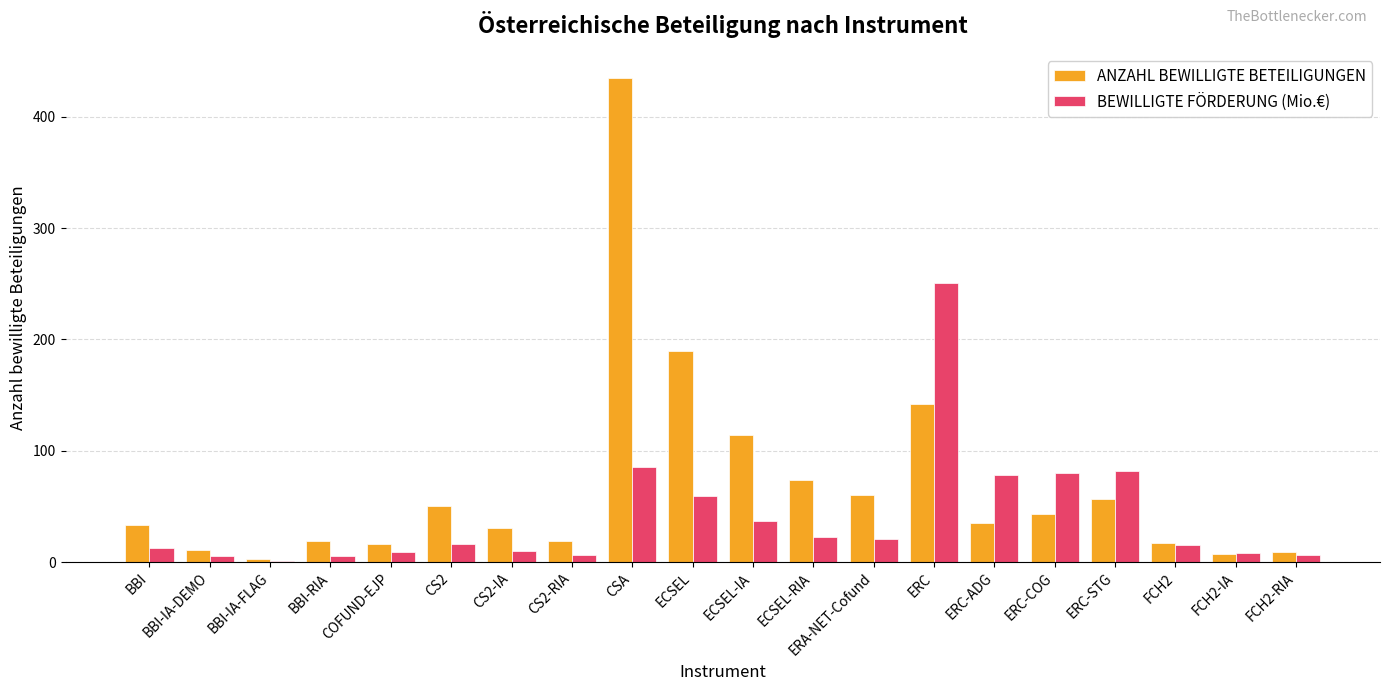

What is the total value across all series at ERA-NET-Cofund?

80.6